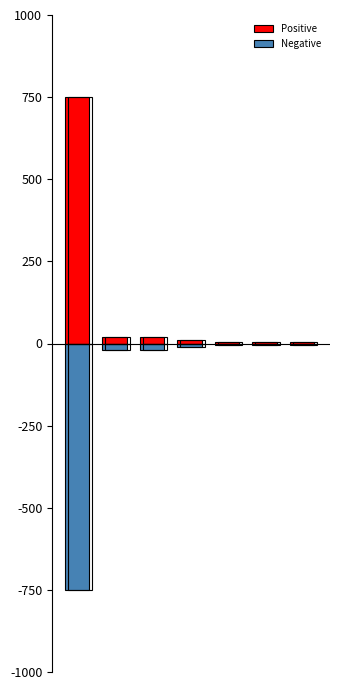

List the labels in order of Positive value, smallest first.

6, 5, 4, 3, 2, 1, 0